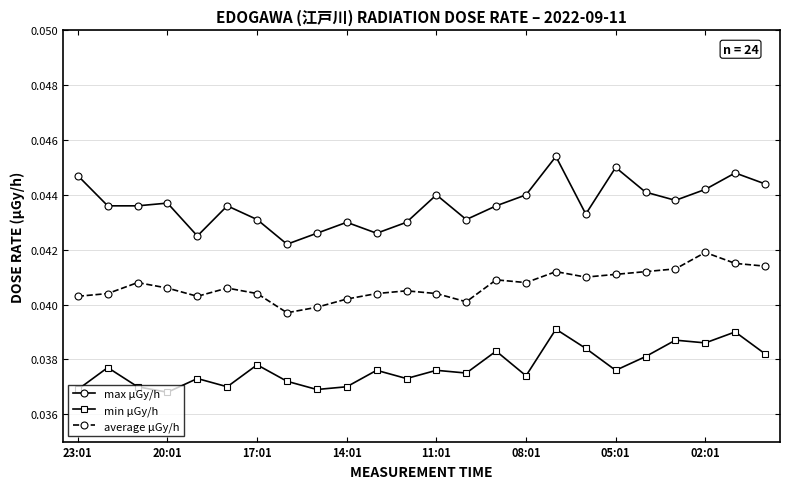

True or false: min μGy/h and average μGy/h intersect in this chart.

False